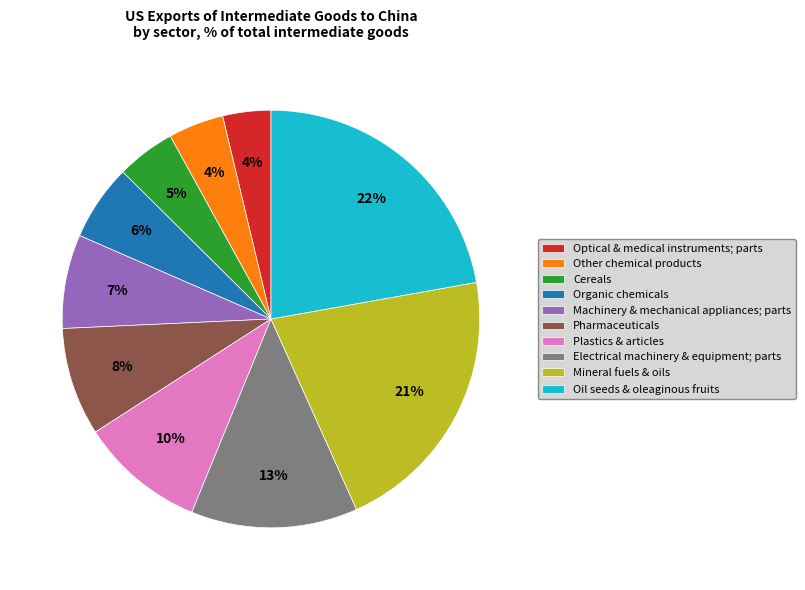

Is it true that Electrical machinery & equipment; parts is 7% of the pie?

False